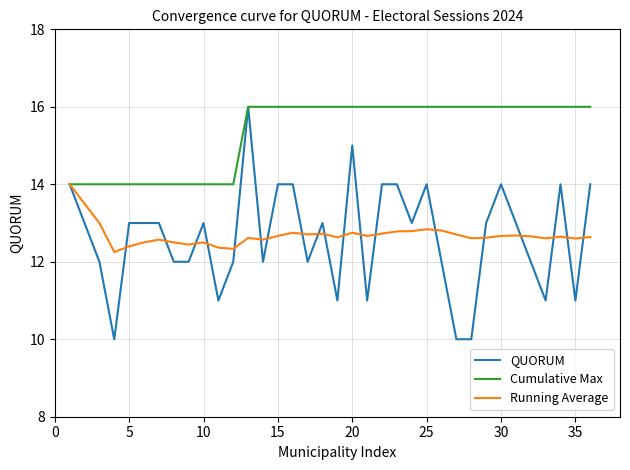

What are all the series names shown in the legend?

QUORUM, Cumulative Max, Running Average